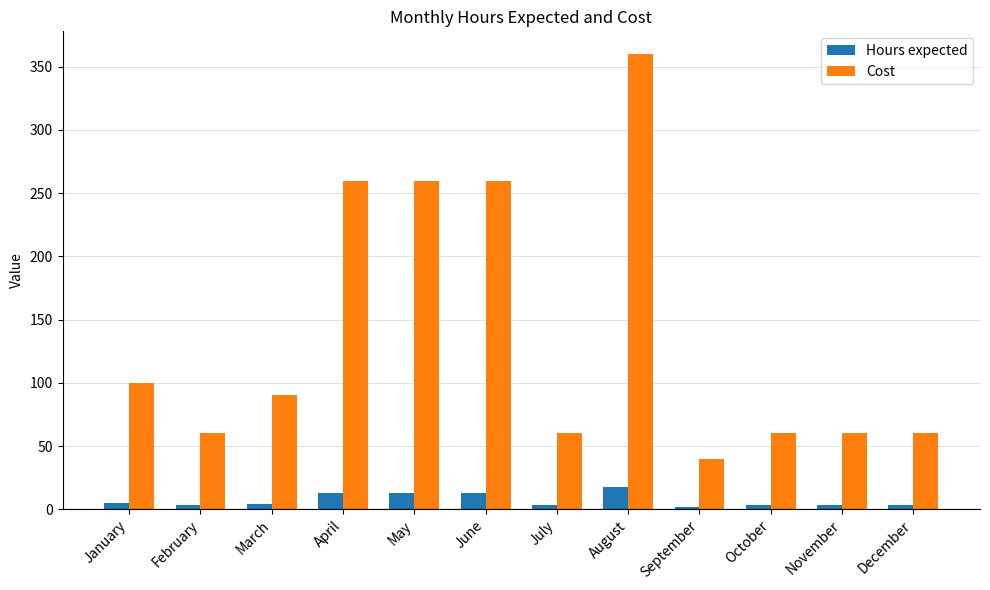

What is the sum of all Hours expected values?

83.5